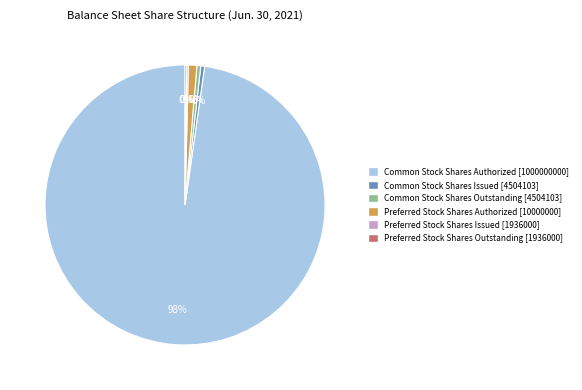

Approximately how many times larger is the value at Common Stock Shares Authorized [1000000000] compared to Common Stock Shares Issued [4504103]?

222.0